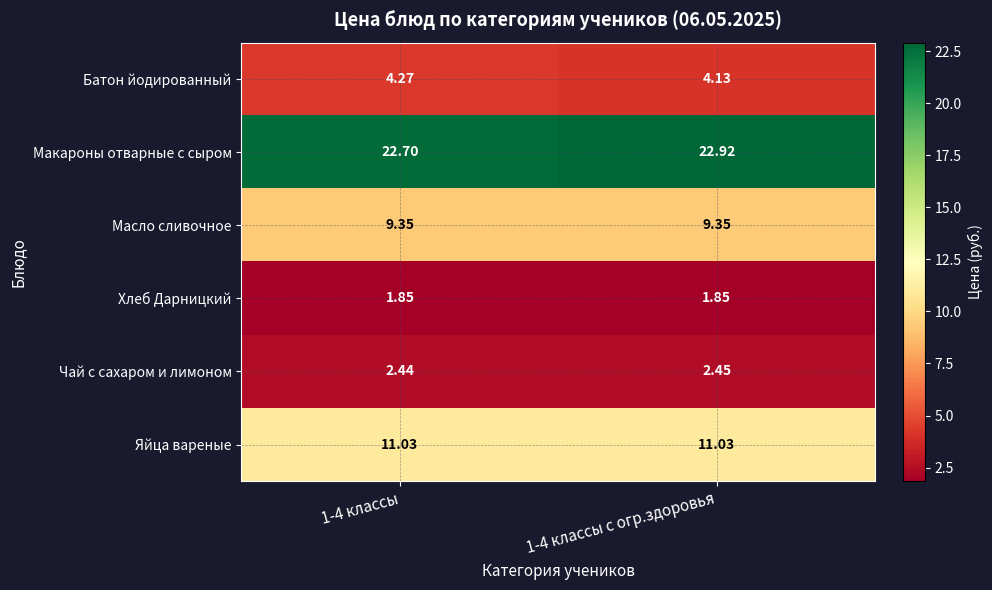

Which series has the largest total across all categories?

Макароны отварные с сыром